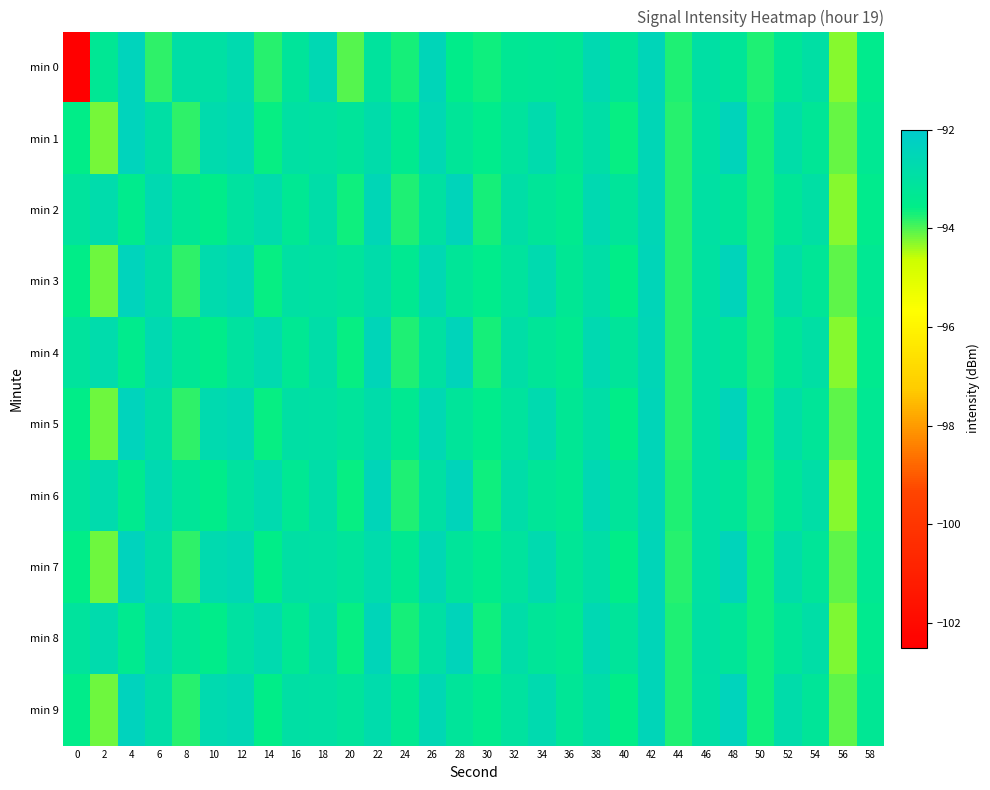

Which series has the largest range (max minus min)?

min 0